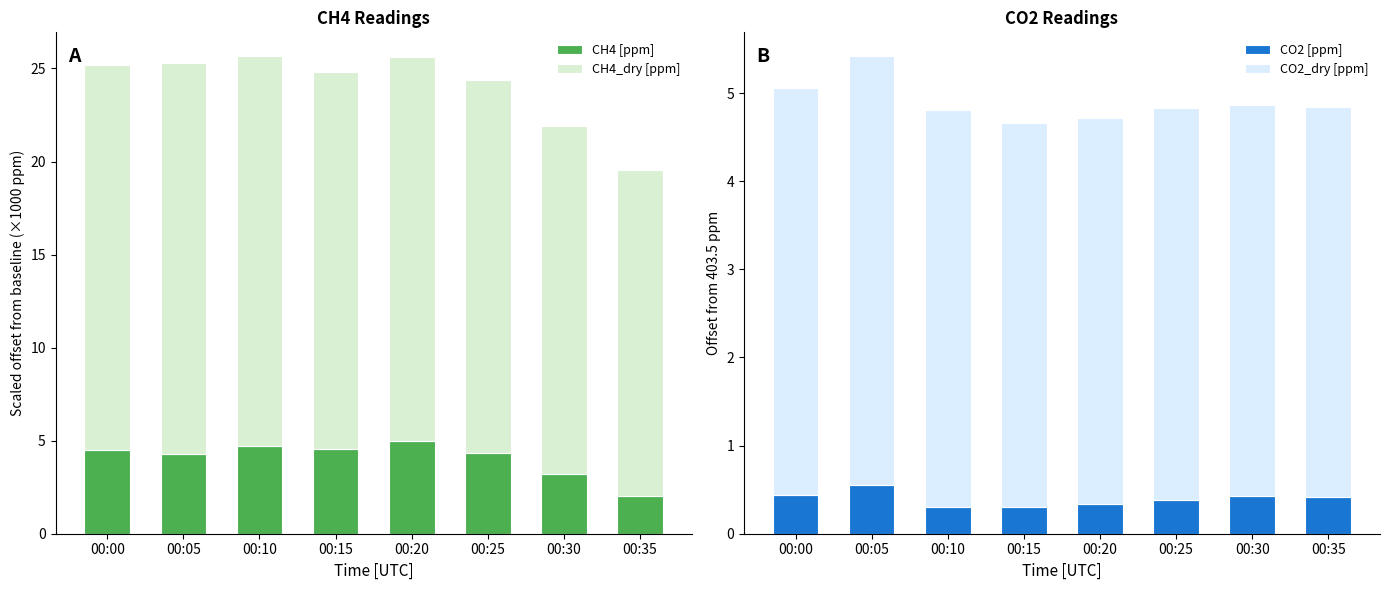

Is it true that CH4_dry [ppm] equals 20.6 at 00:20?

True